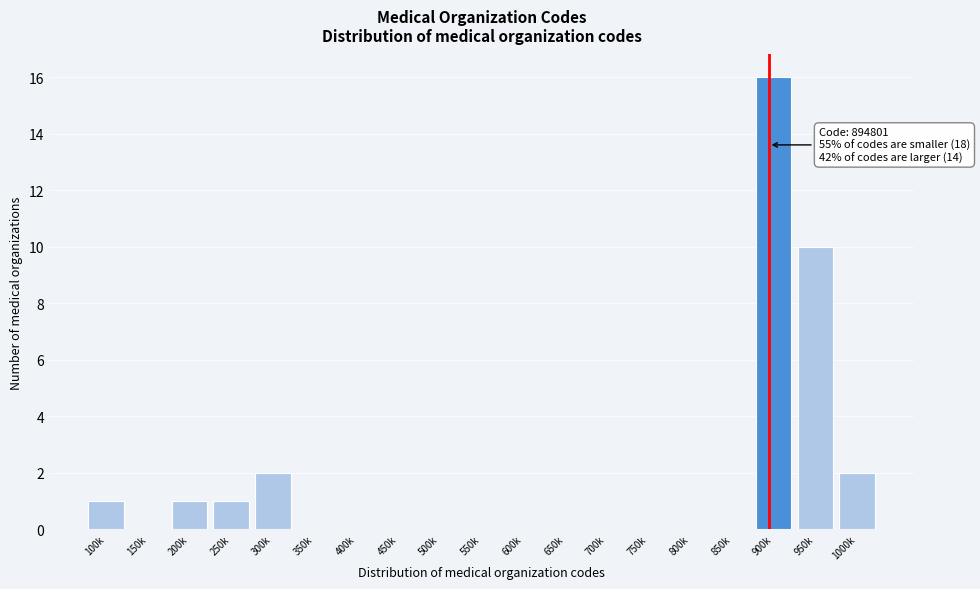

Reading right to left, list all the values displayed in this chart.

1000k=2	950k=10	900k=16	850k=0	800k=0	750k=0	700k=0	650k=0	600k=0	550k=0	500k=0	450k=0	400k=0	350k=0	300k=2	250k=1	200k=1	150k=0	100k=1